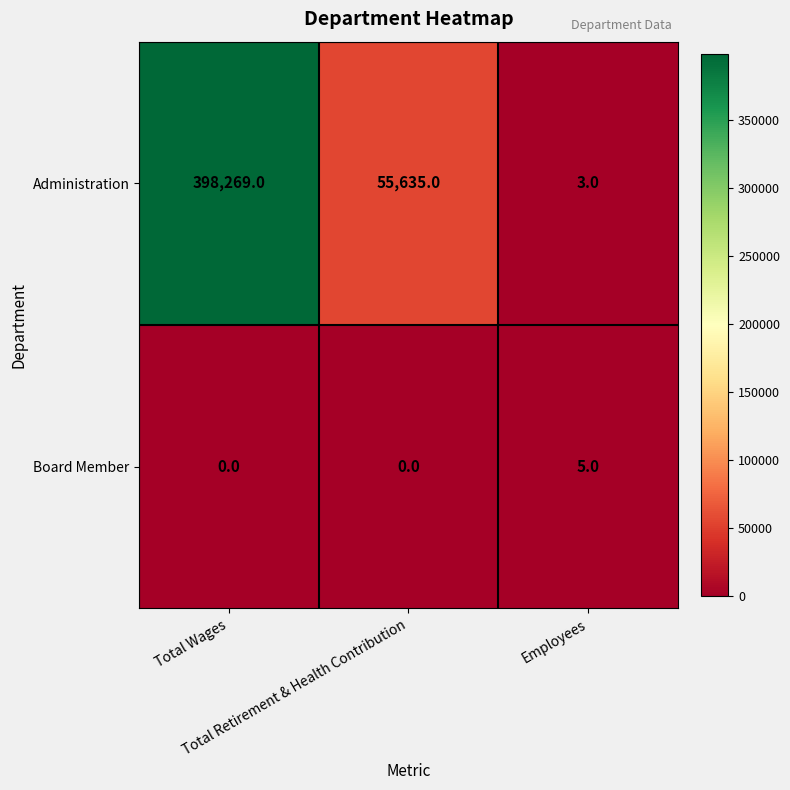

List the series in order of their overall mean, highest first.

Administration, Board Member